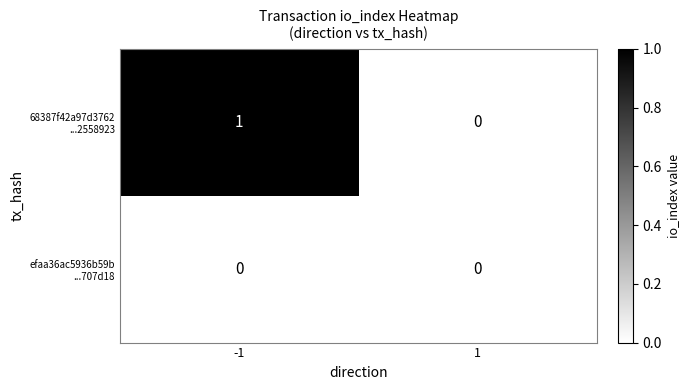

Which series has the largest range (max minus min)?

68387f42a97d3762 ...2558923